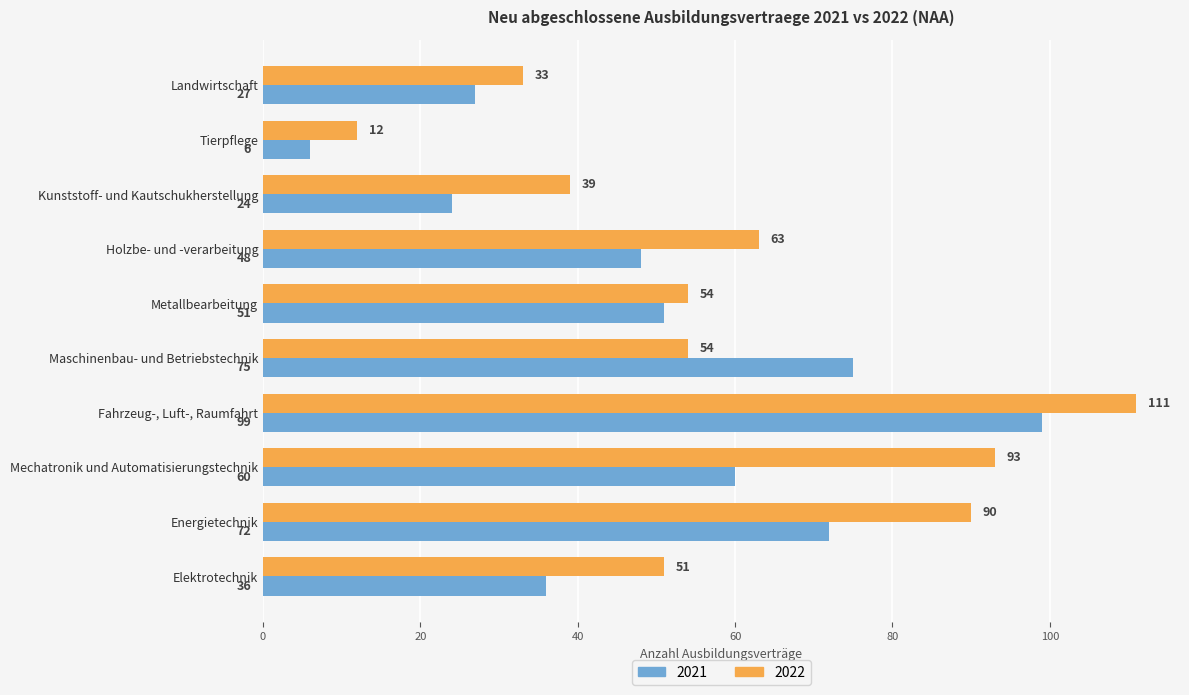

What is the total value across all series at Mechatronik und Automatisierungstechnik?

153